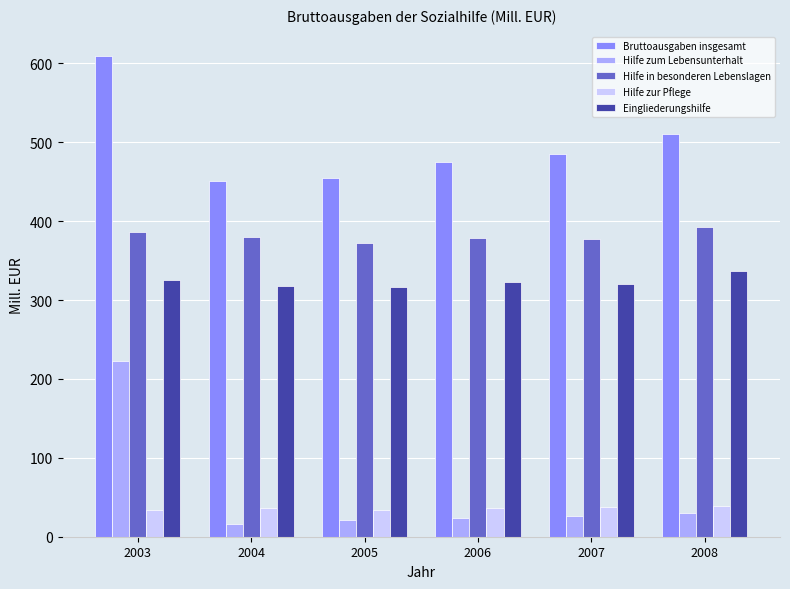

Which series has the largest total across all categories?

Bruttoausgaben insgesamt